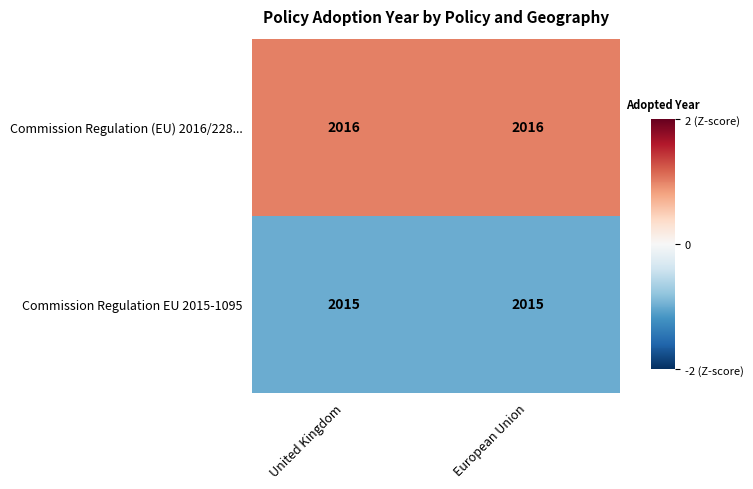

At European Union, list the series in order from smallest to largest.

Commission Regulation EU 2015-1095, Commission Regulation (EU) 2016/228...